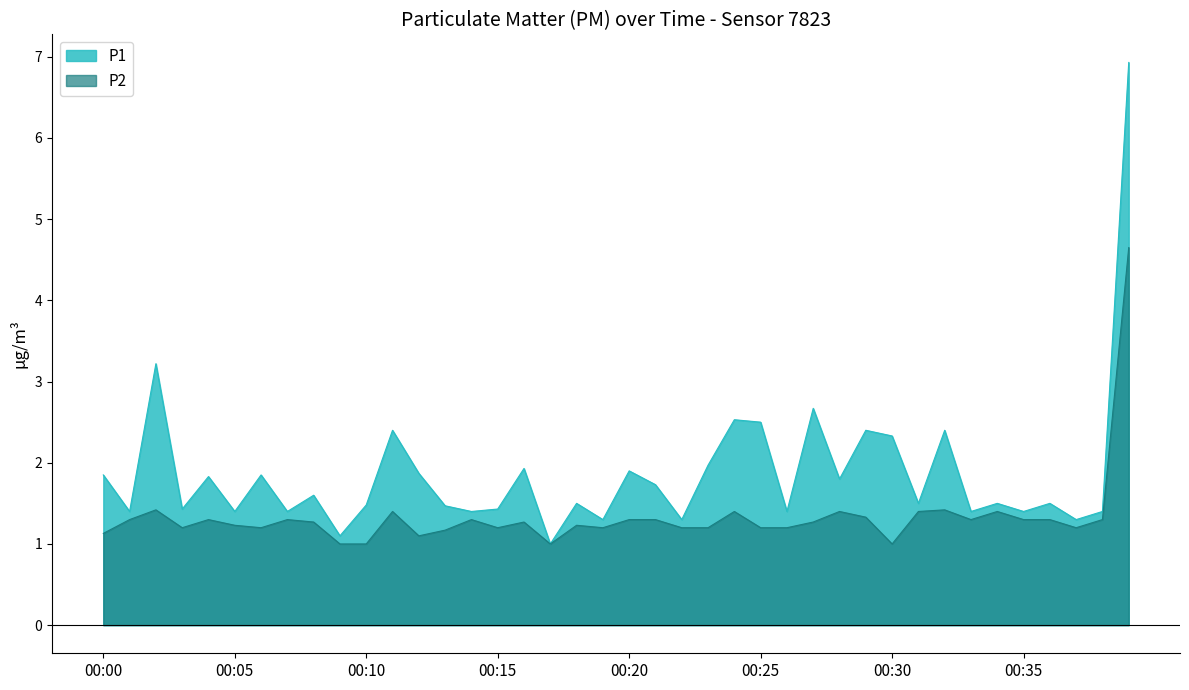

What is the minimum value shown in the chart?

1.0